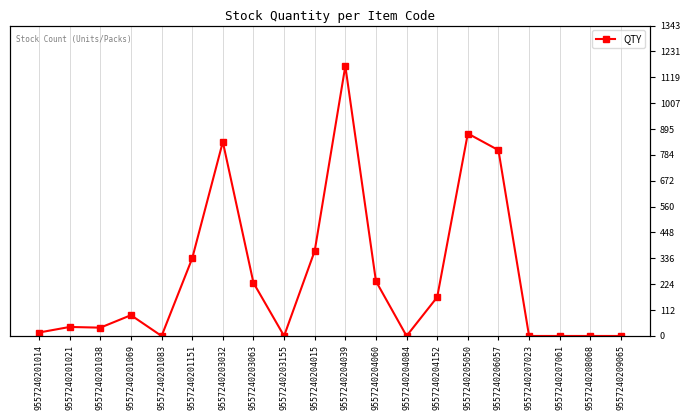

Rank the categories by value from highest to lowest.

9557240204039, 9557240205050, 9557240203032, 9557240206057, 9557240204015, 9557240201151, 9557240204060, 9557240203063, 9557240204152, 9557240201069, 9557240201021, 9557240201038, 9557240201014, 9557240201083, 9557240203155, 9557240204084, 9557240207023, 9557240207061, 9557240208068, 9557240209065